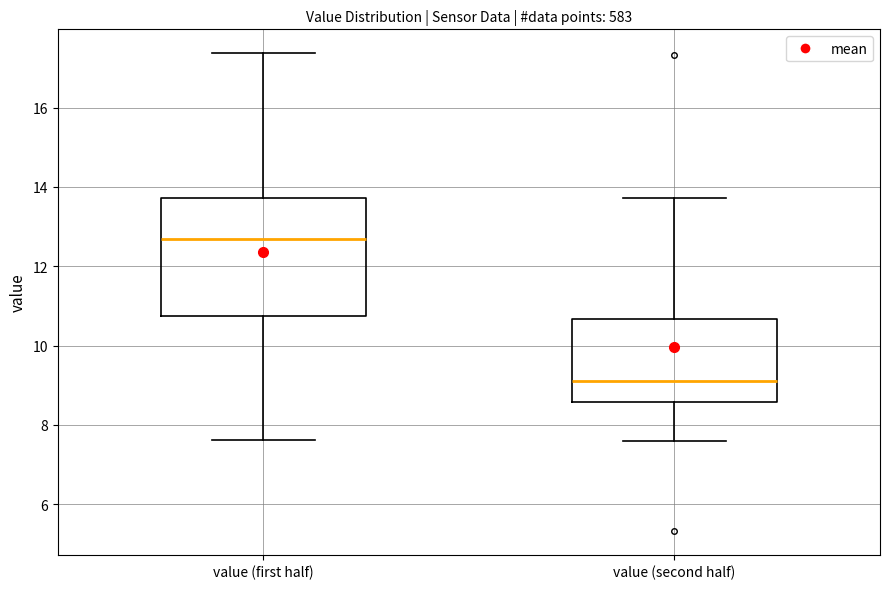

Where does the median line of the box for value (first half) sit on the y-axis? The values are not printed on the chart, so give them approximately, as read against the axis.

12.6